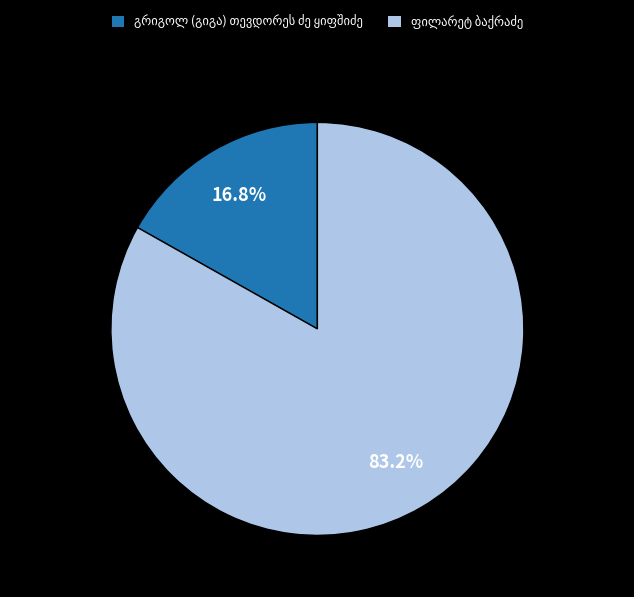

Is there a majority slice in this chart?

Yes